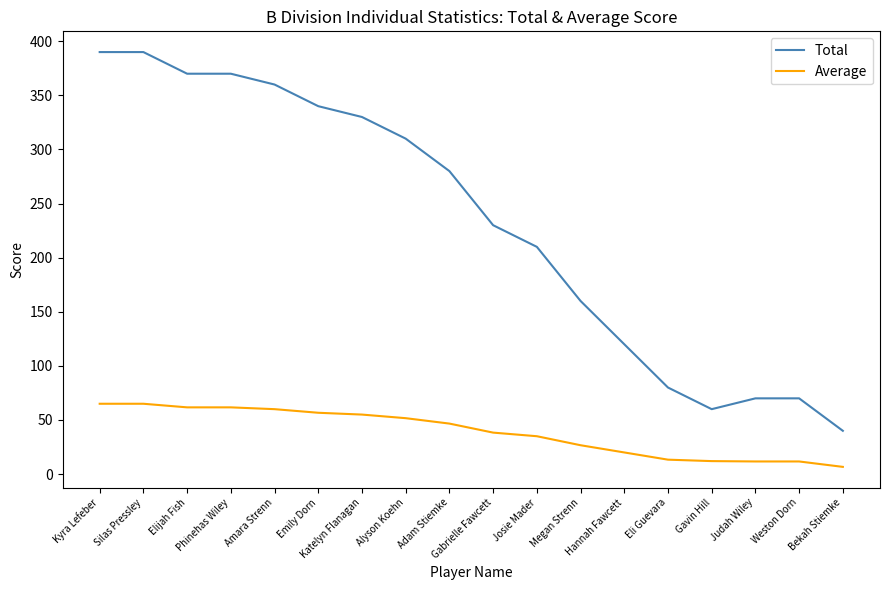

What position from the right is Kyra Lefeber?

18